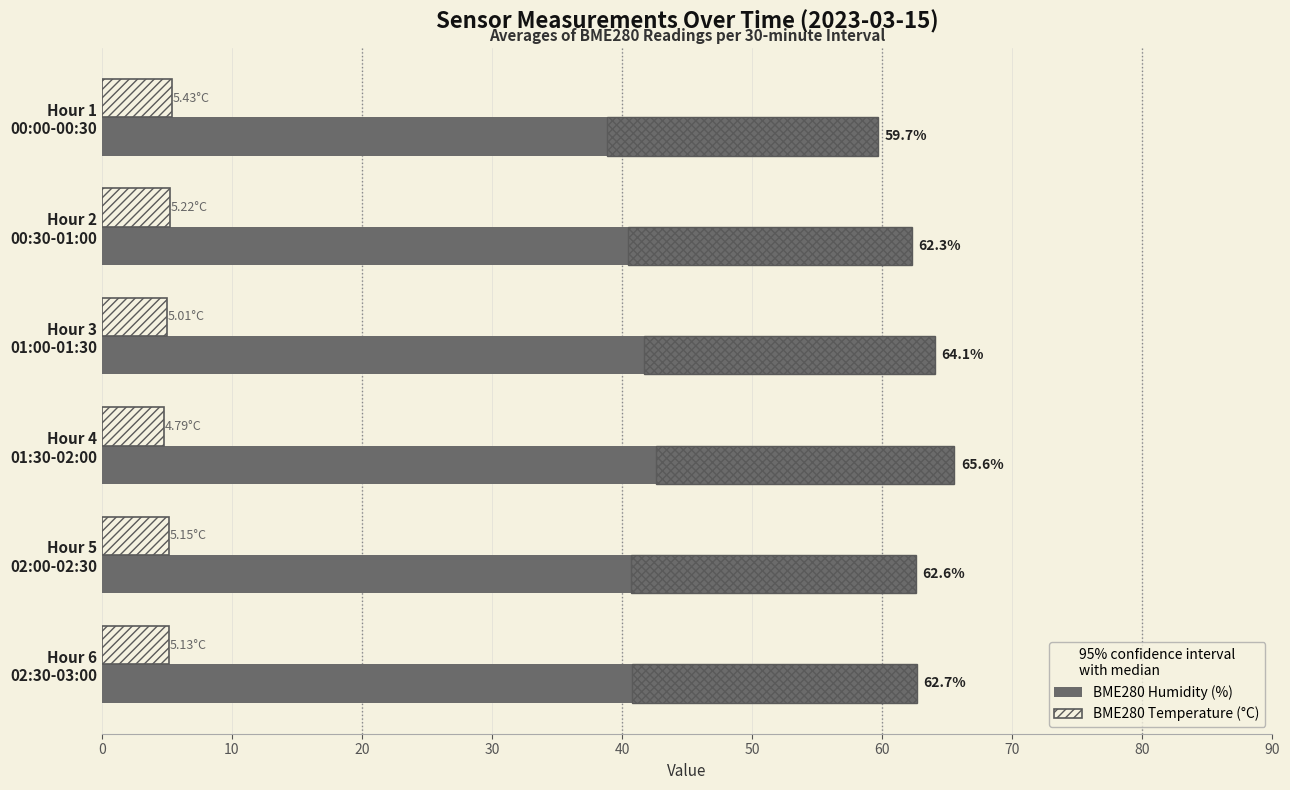

How many distinct data groups are displayed?

2